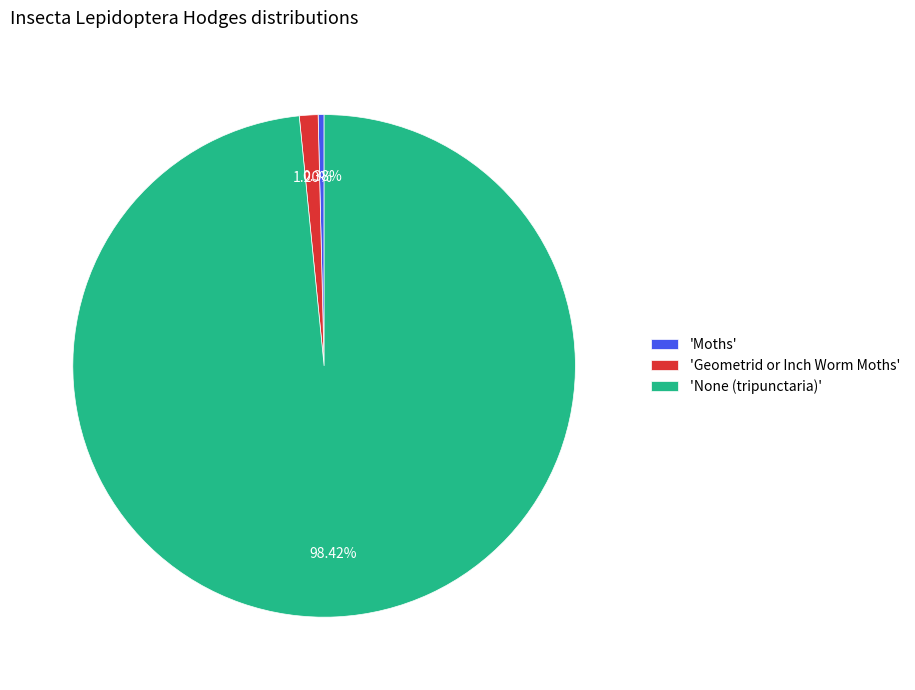

To the nearest percent, what is the average slice percentage?

33%